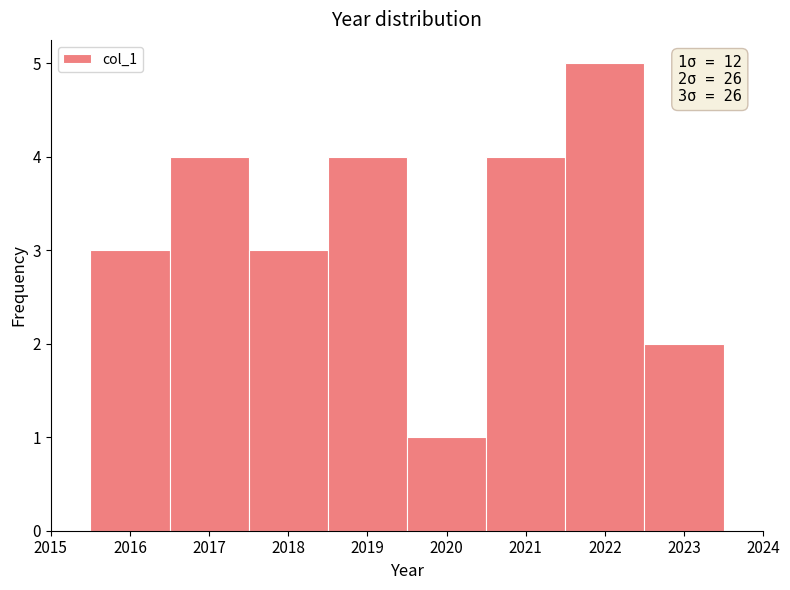

Which range on the x-axis has the tallest bar?

2021.5 to 2022.5